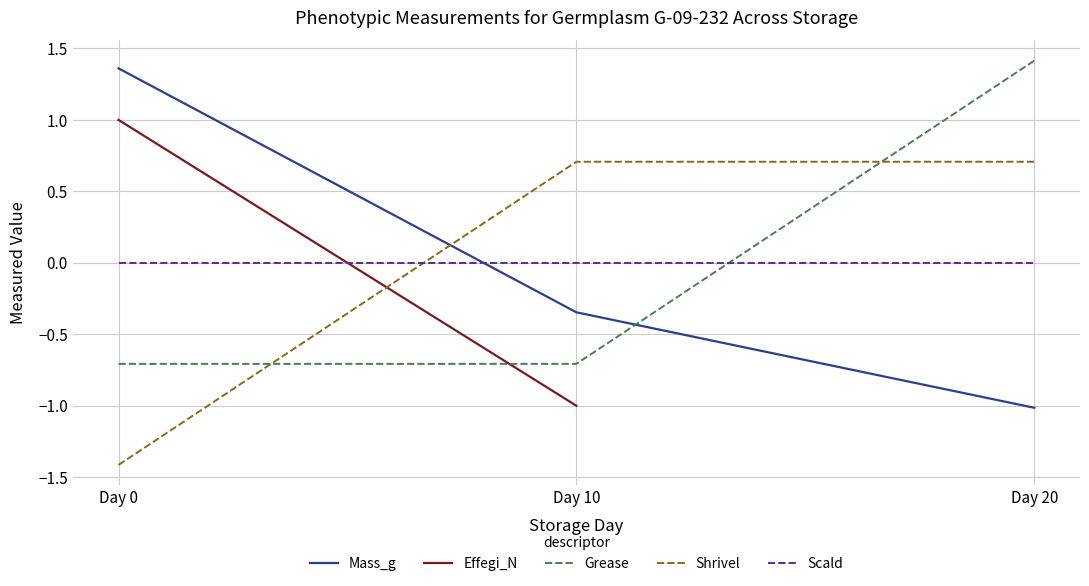

Which category has the highest value across all series?

Day 0